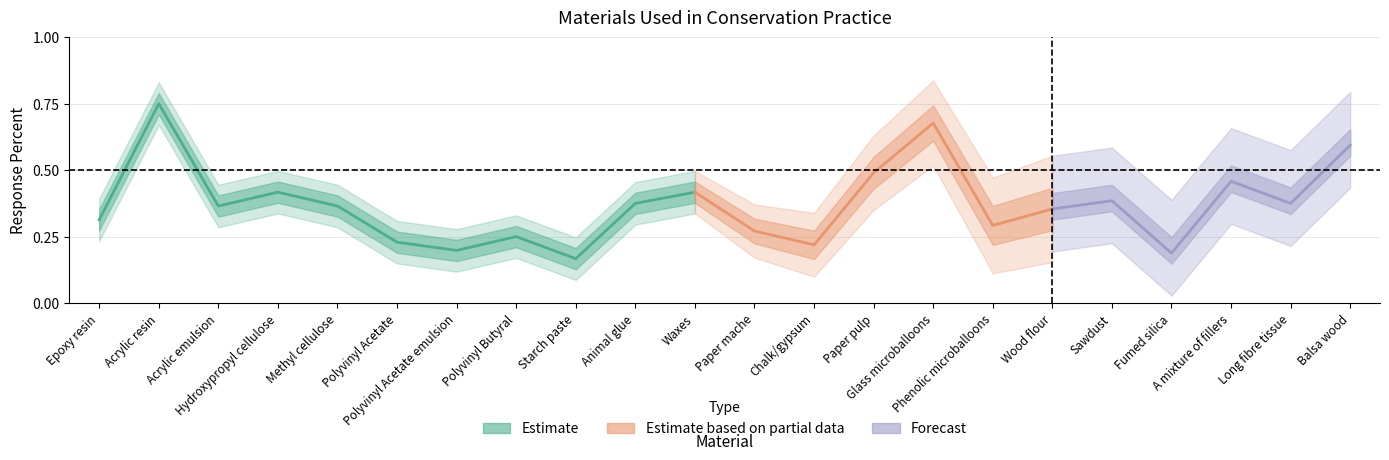

What is the sum of all values?

8.1